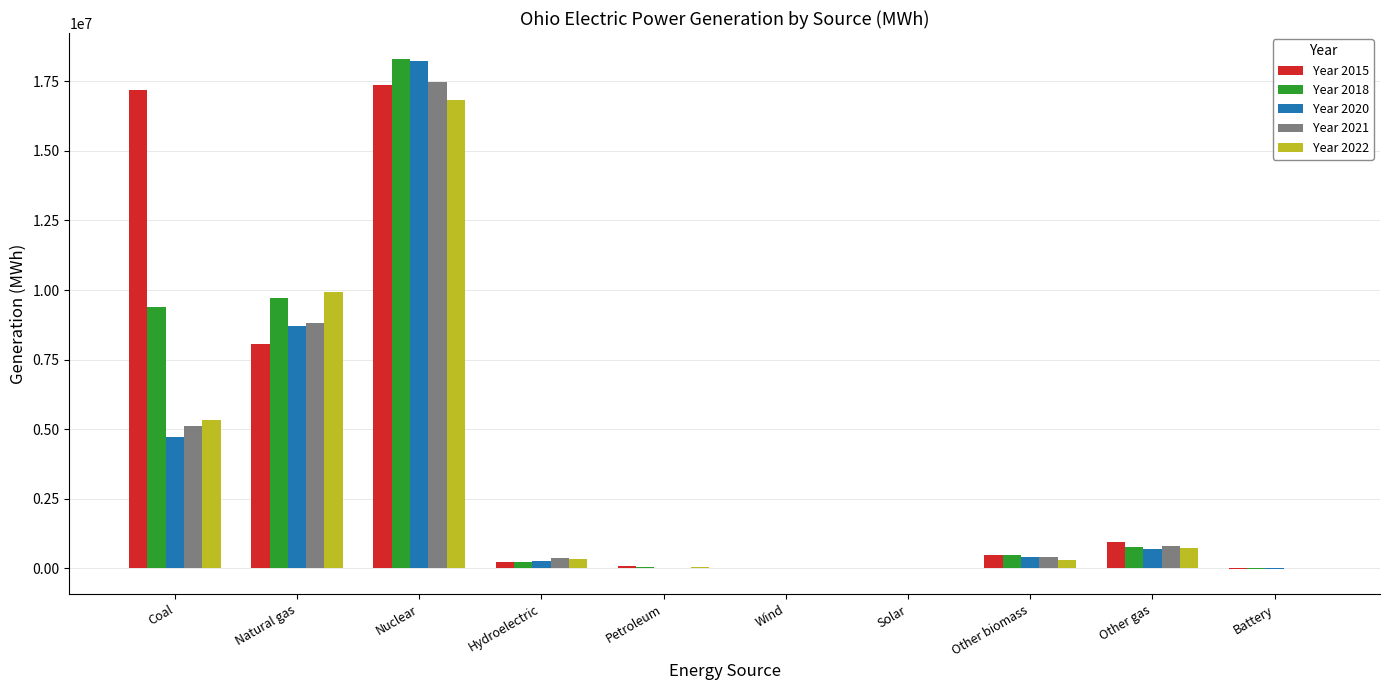

How many distinct data groups are displayed?

5